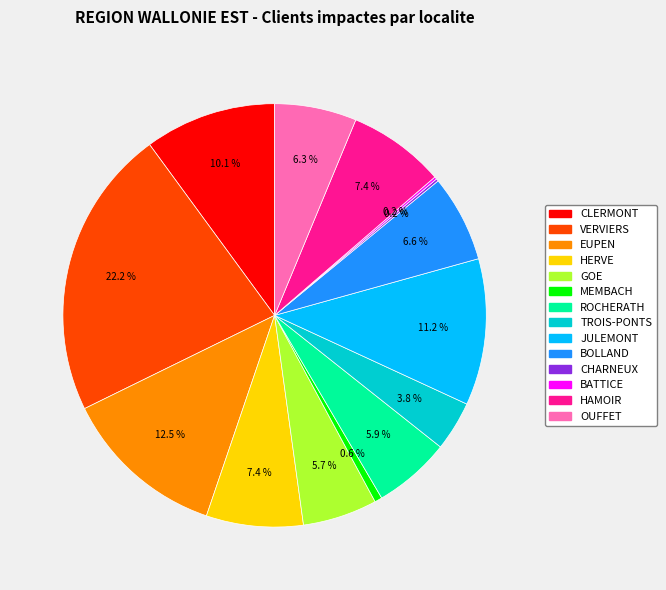

Is there any slice that represents more than half of the pie?

No